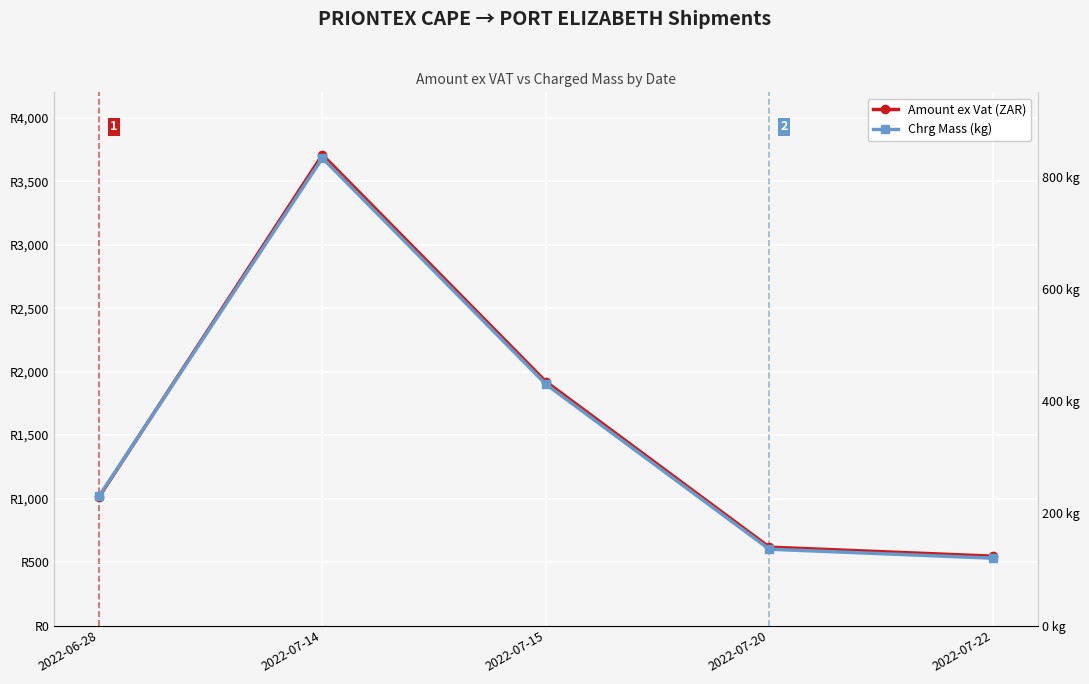

At which label does Chrg Mass (kg) reach its minimum?

2022-07-22